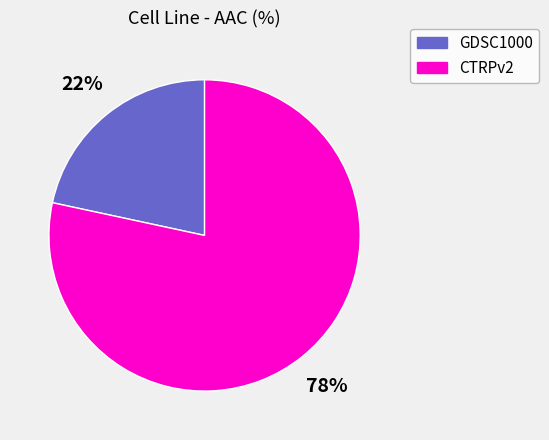

Between GDSC1000 and CTRPv2, which is larger?

CTRPv2